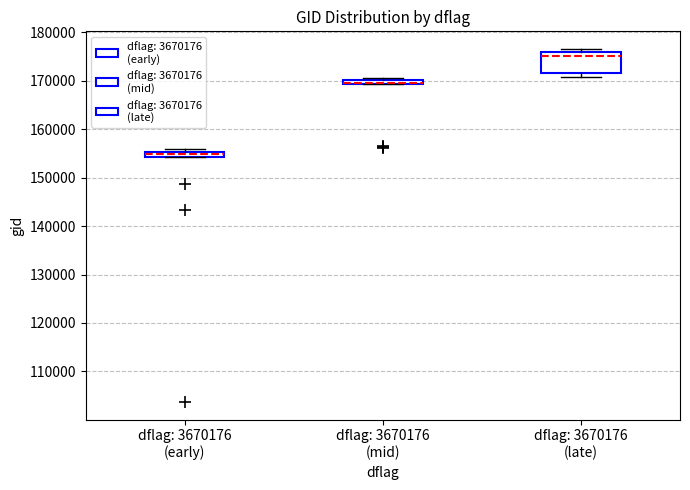

Which box's median line is the lowest?

dflag: 3670176 (early)